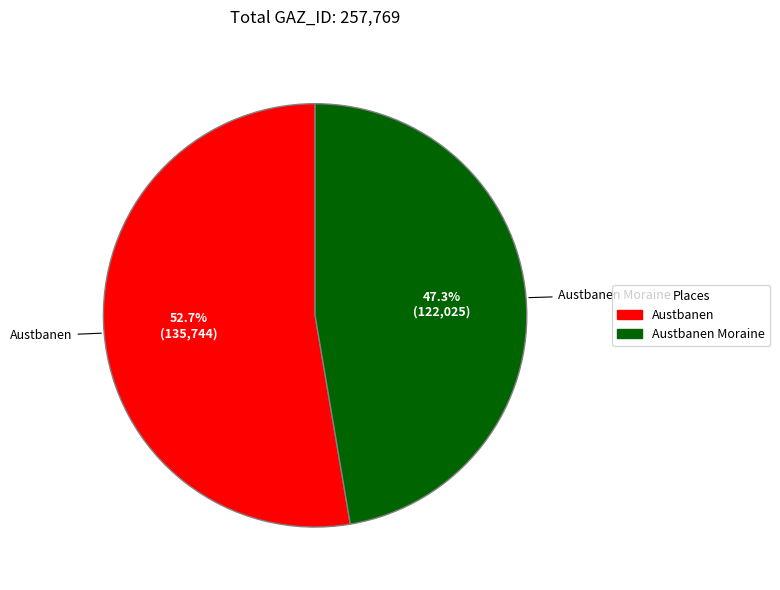

The Austbanen Moraine slice represents 37% of the pie. True or false?

False